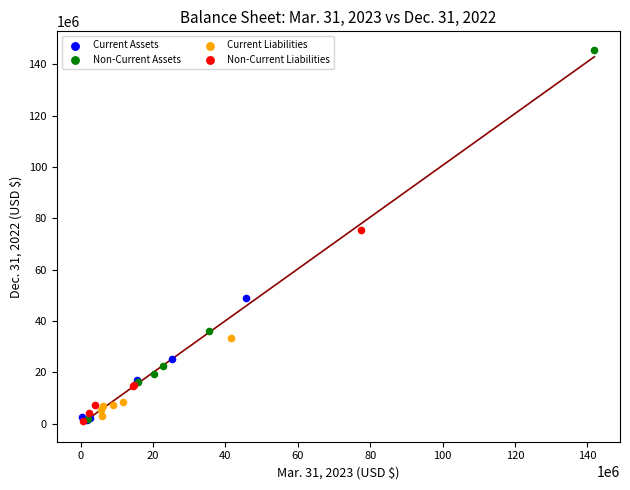

Which series has the largest Y range (max minus min)?

Non-Current Assets